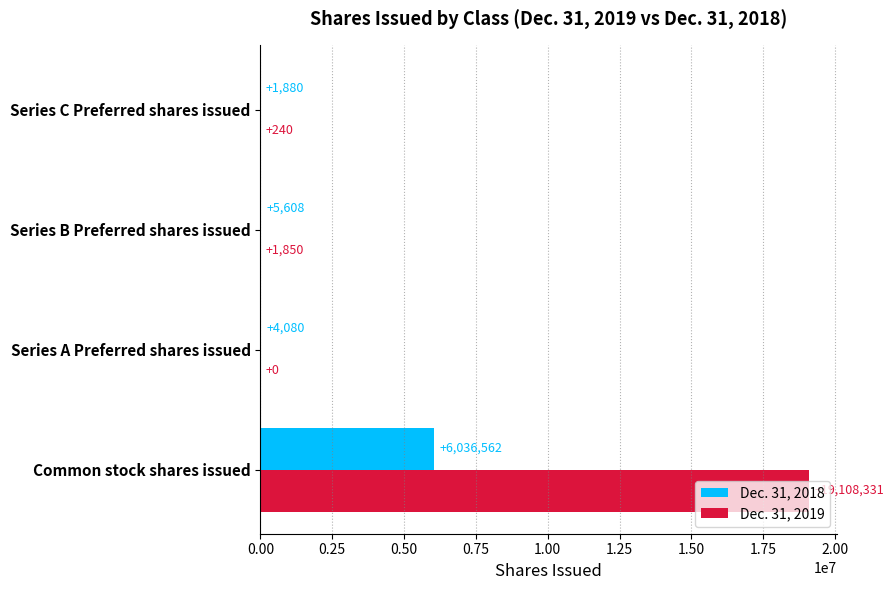

What is the sum of the Dec. 31, 2018 values at Series B Preferred shares issued and Series A Preferred shares issued?

9688